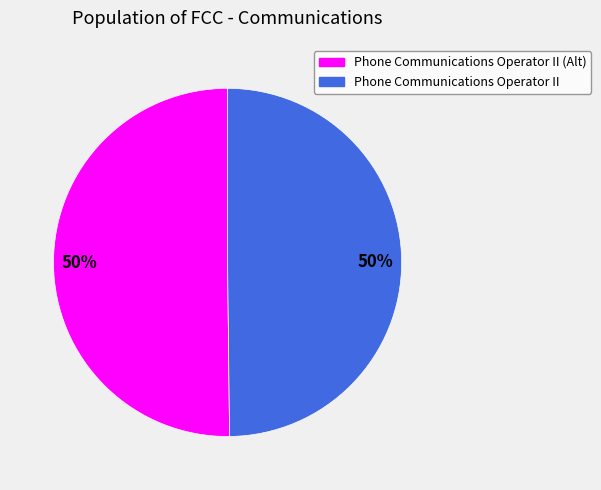

How many segments does this pie chart have?

2